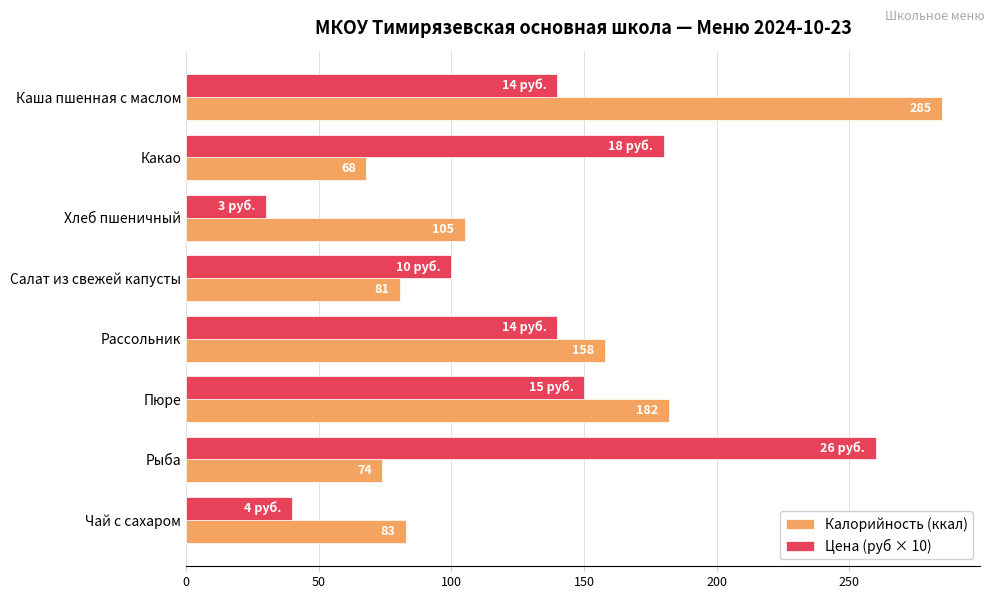

How many categories are shown in the chart?

8